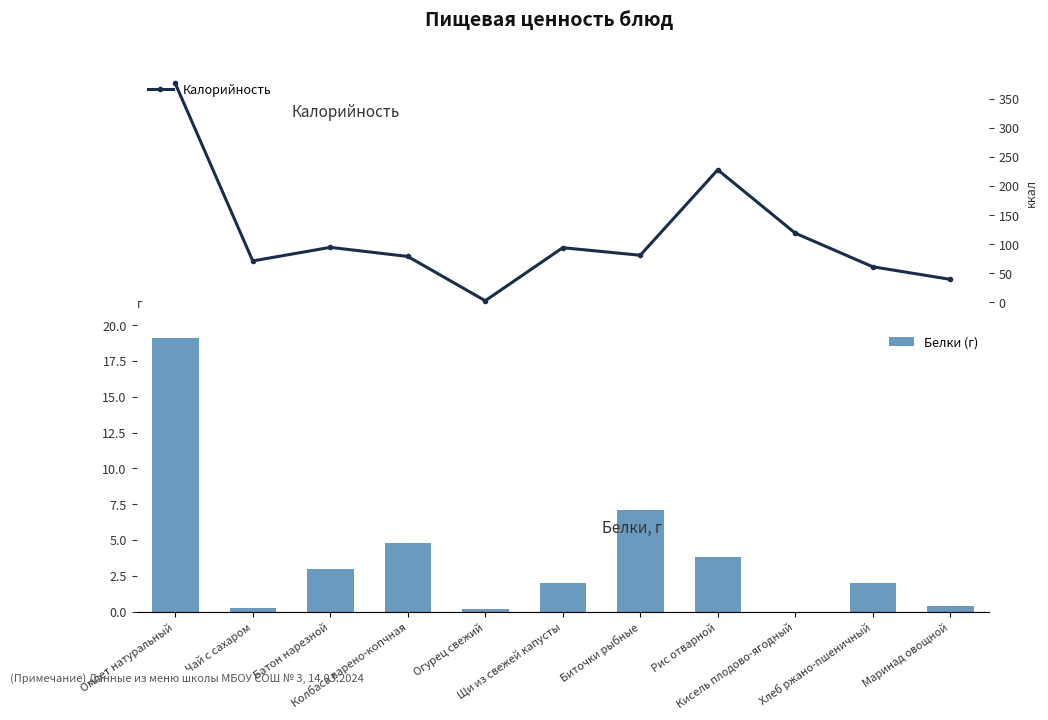

What position from the left is Рис отварной?

8